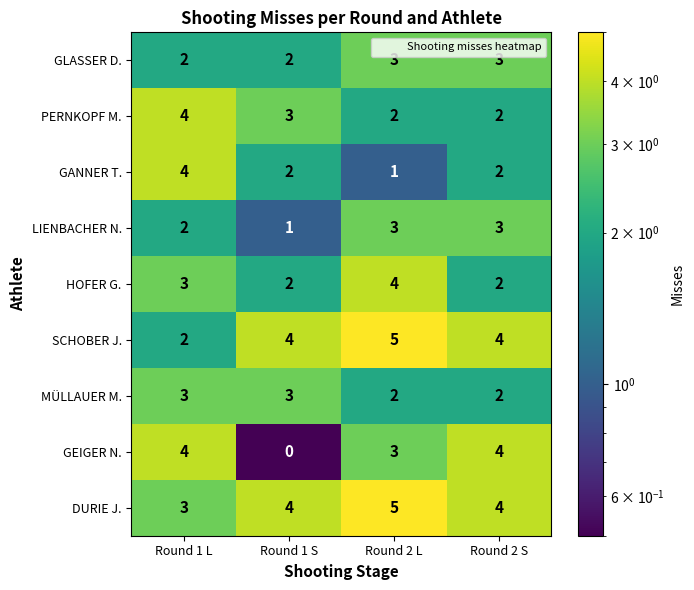

The GEIGER N. series shows 3 at Round 1 S. True or false?

False